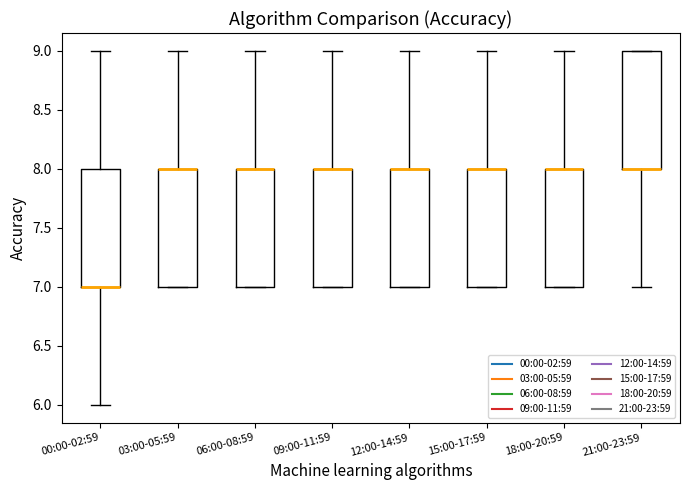

Where is the upper edge of the box for 09:00-11:59 on the y-axis? The values are not printed on the chart, so give them approximately, as read against the axis.

8